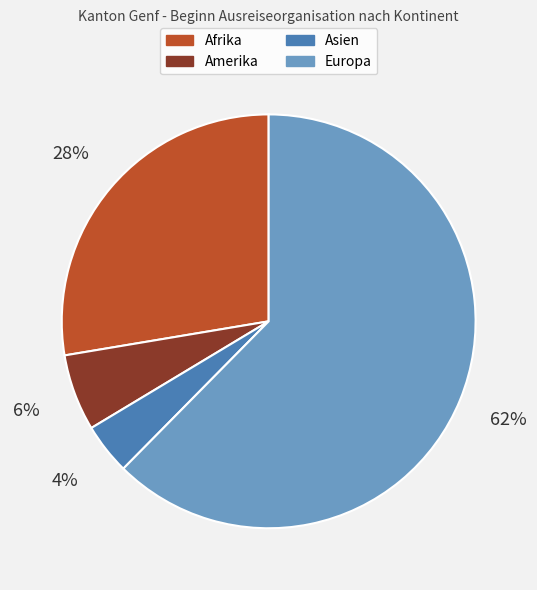

Combined, do Asien and Afrika account for over 50%?

No